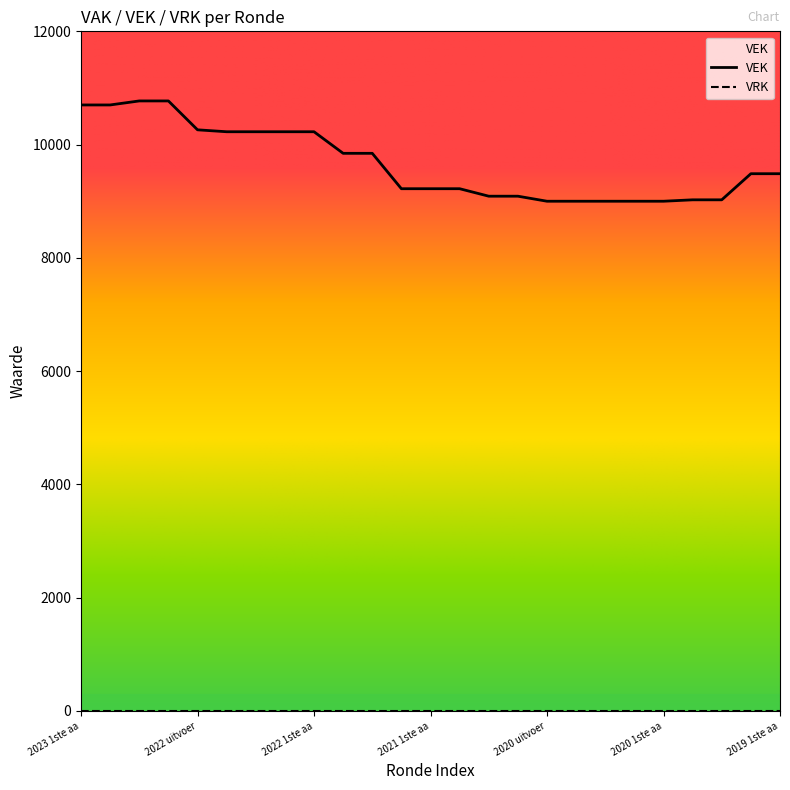

True or false: the data shows 13457 at 2020 uitvoer.

False